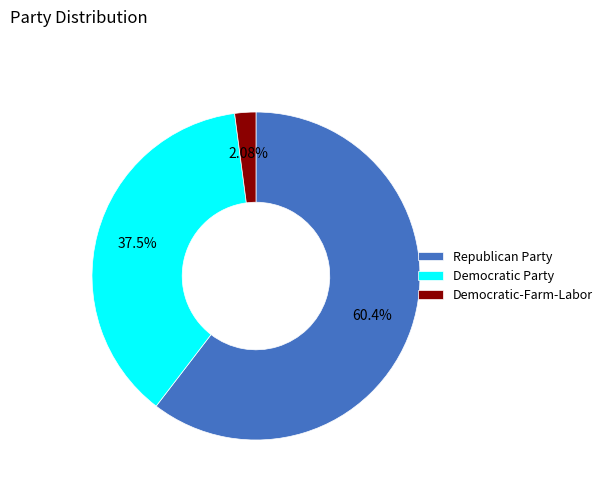

Rank the categories by value from highest to lowest.

Republican Party, Democratic Party, Democratic-Farm-Labor